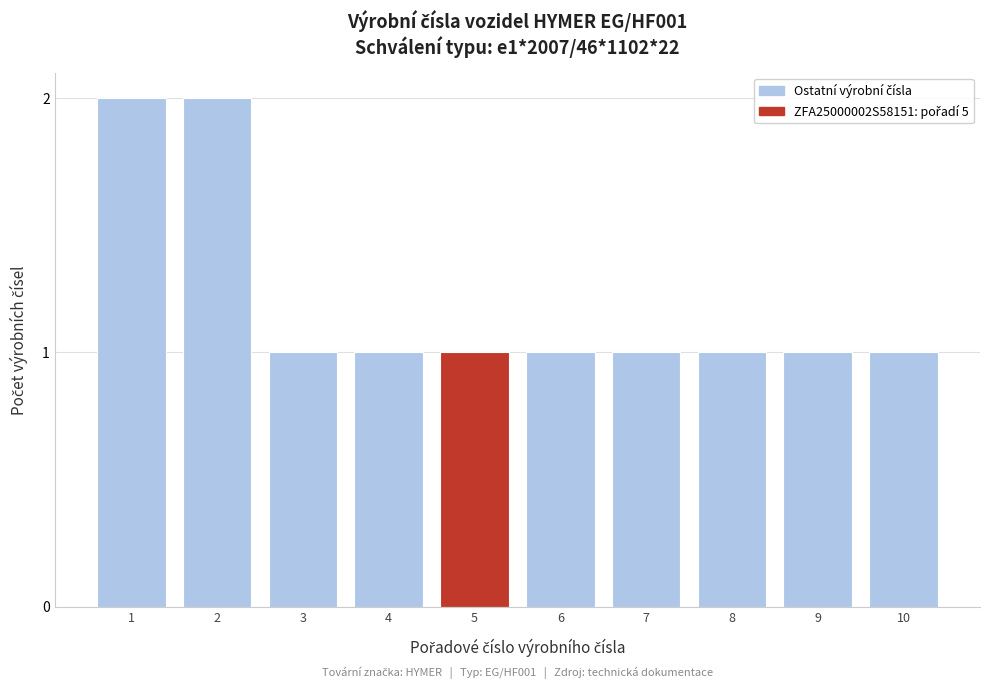

Reading right to left, extract all data points from this chart.

1	1	1	1	1	1	1	1	2	2